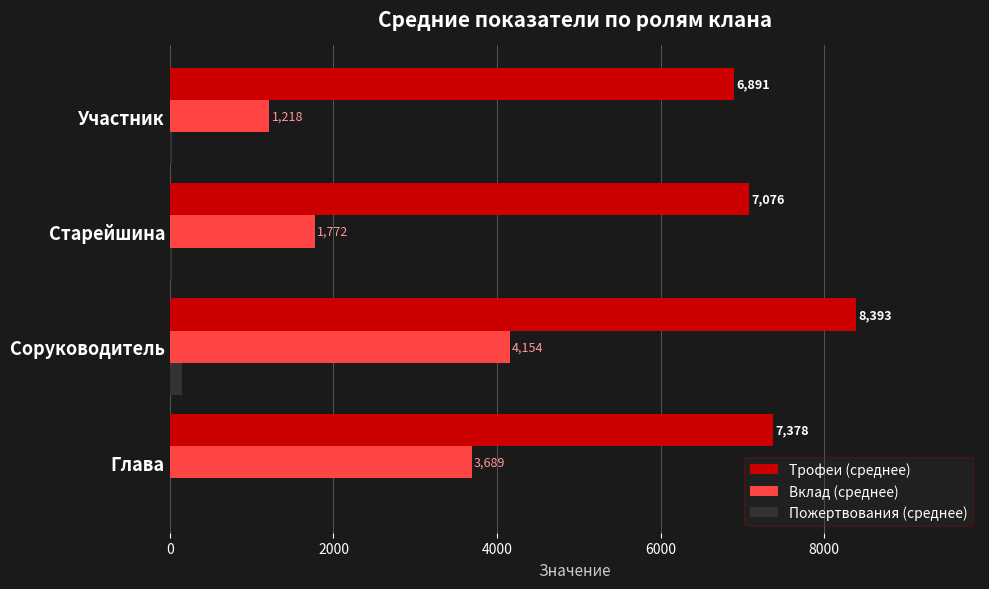

At which label is Вклад (среднее) closest to 2686?

Старейшина